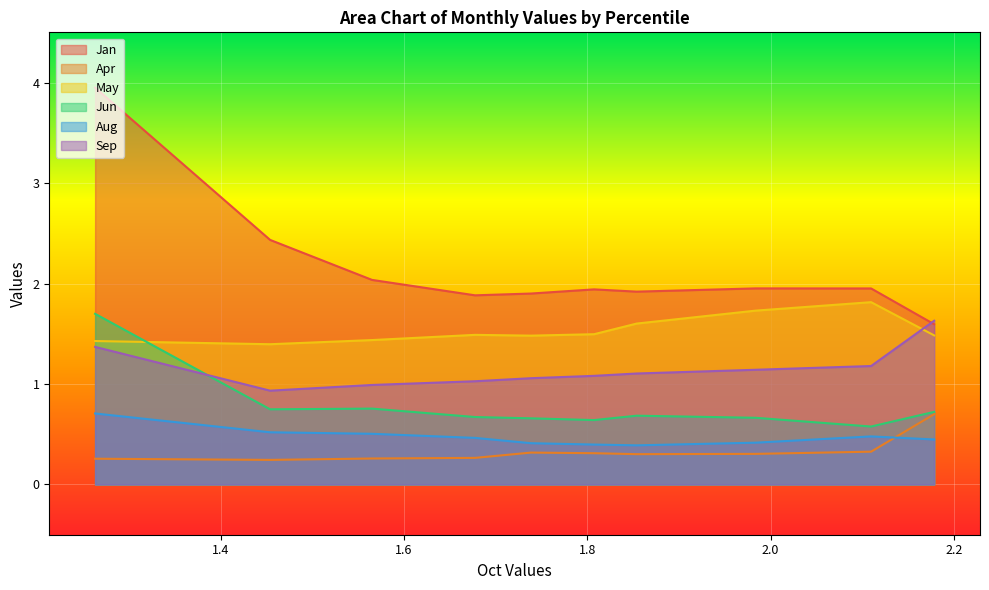

Between pct75 and pct65, which is larger?

pct75